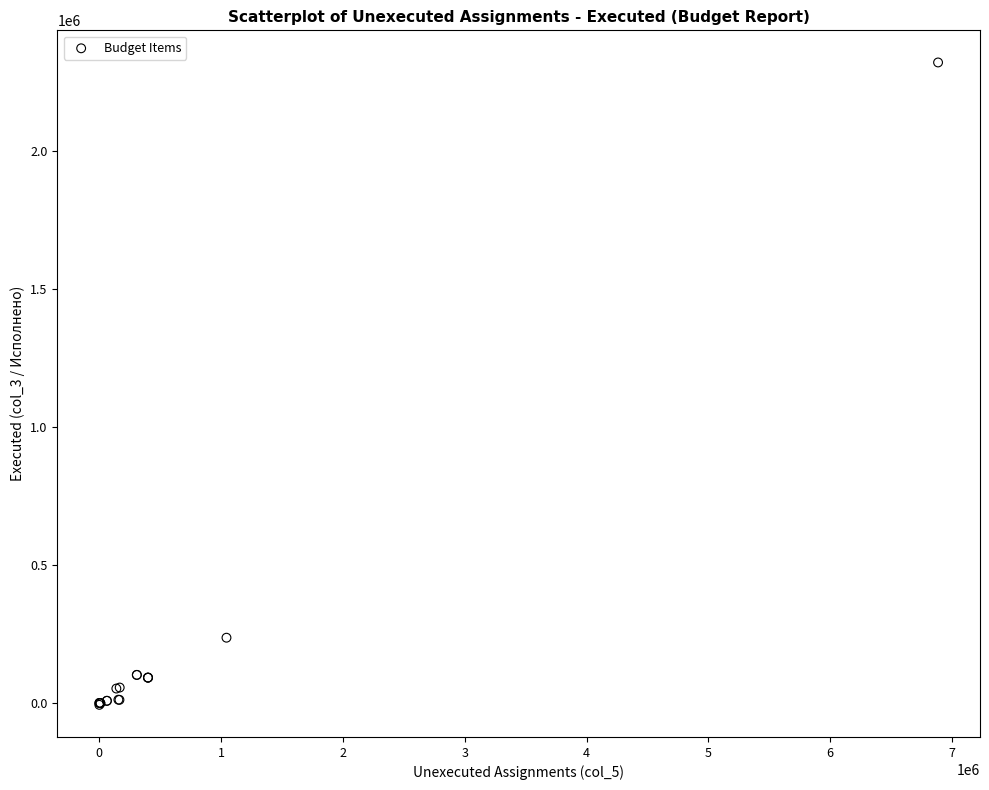

What Y value in the scatter plot is closest to 1156362?

236448.8